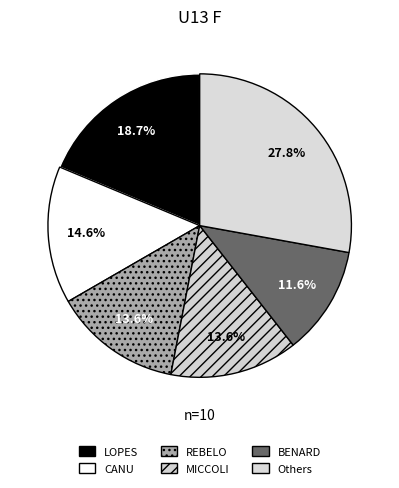

Which slice is the smallest?

BENARD